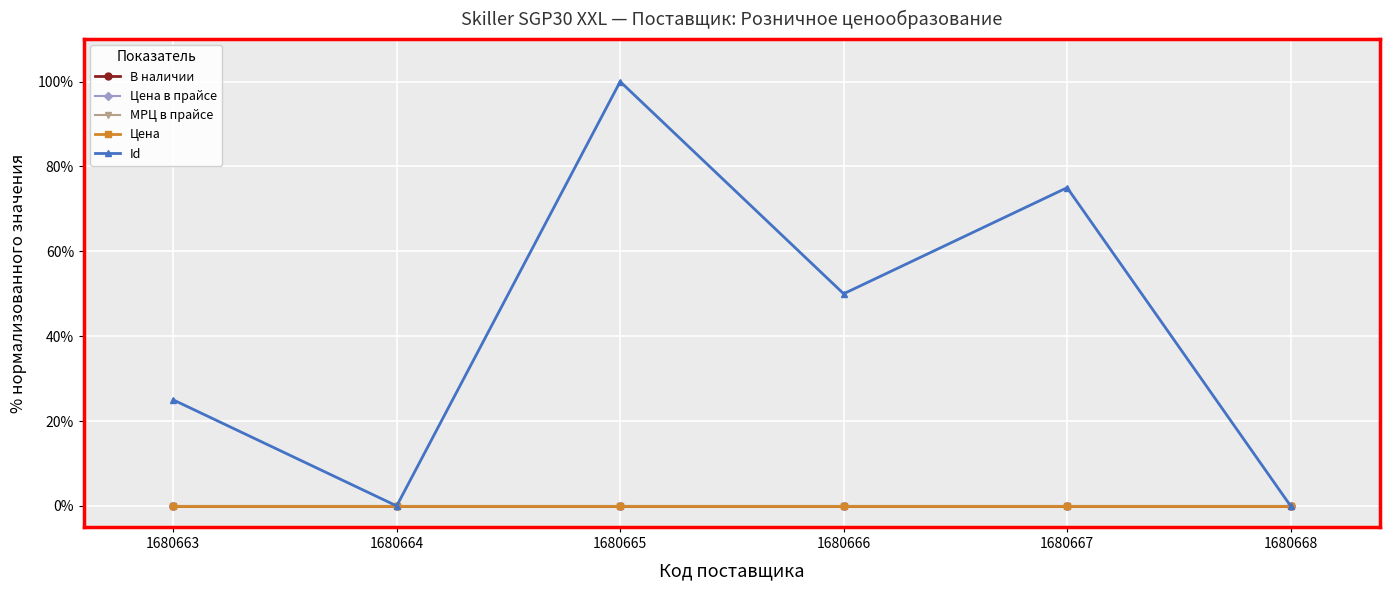

True or false: В наличии and Цена intersect in this chart.

False